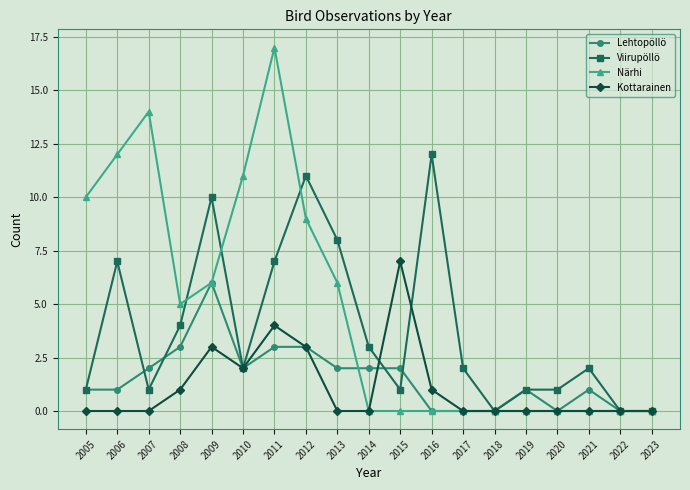

What value does the Viirupöllö series have at 2011?

7